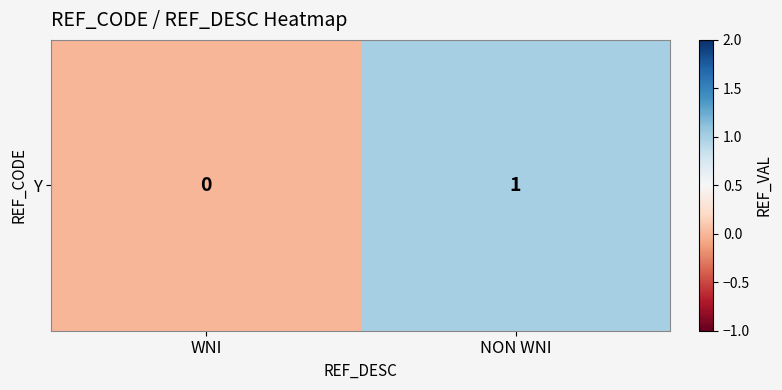

Which category has the lowest value across all series?

WNI